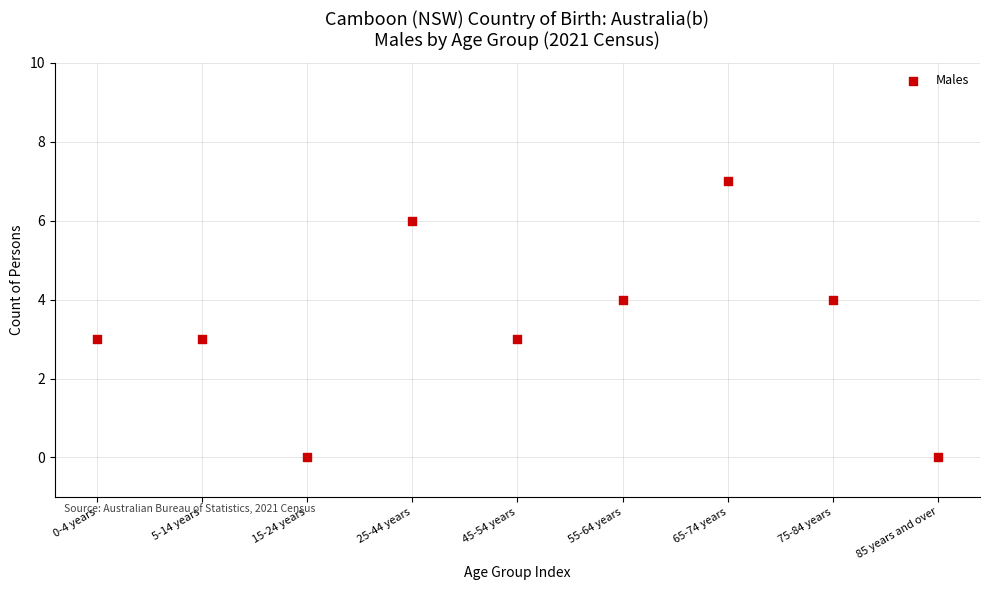

What is the average Y value?

3